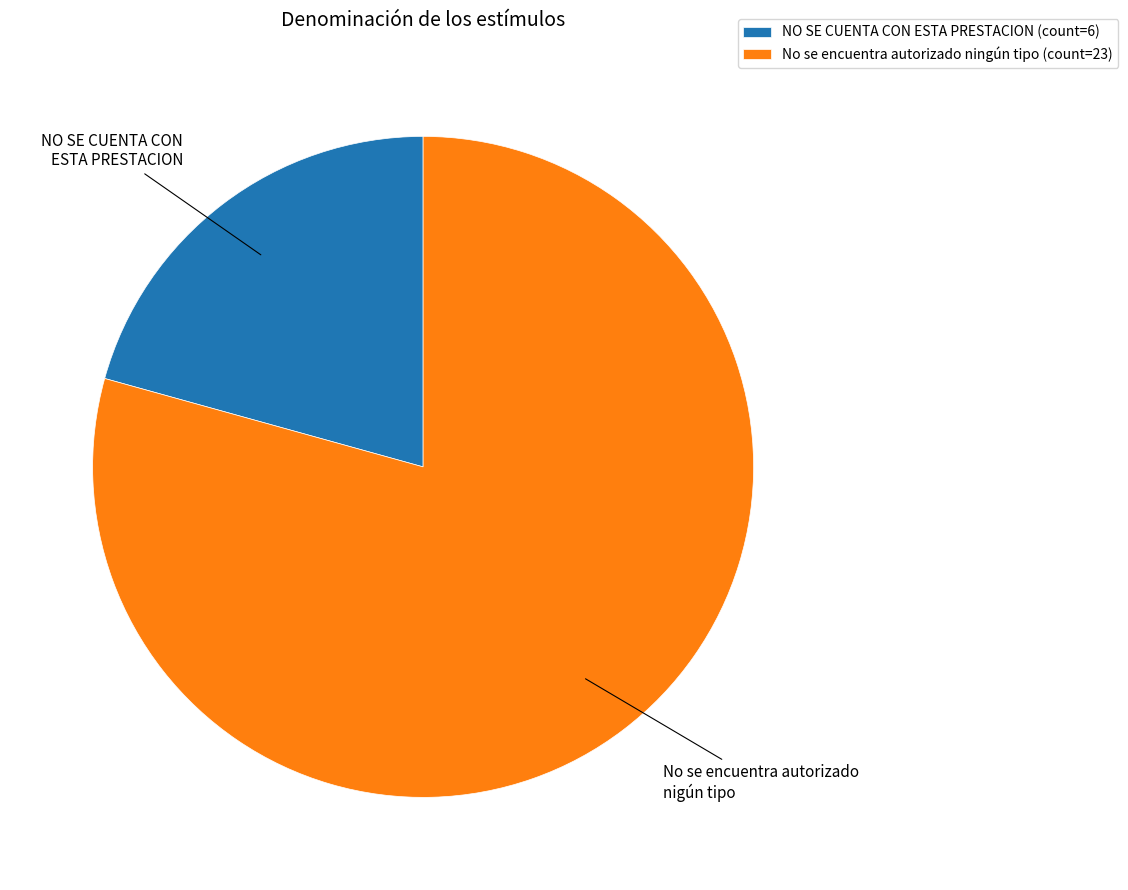

Which category has the biggest portion of the pie?

No se encuentra autorizado ningún tipo